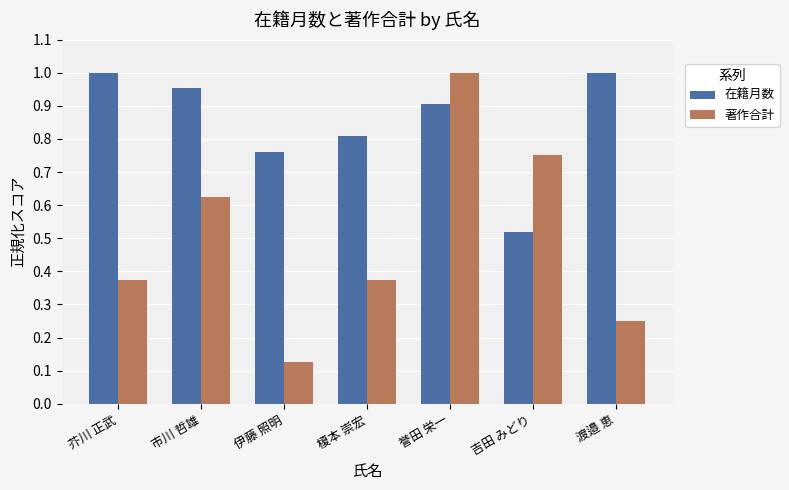

What is the sum of all 著作合計 values?

3.5